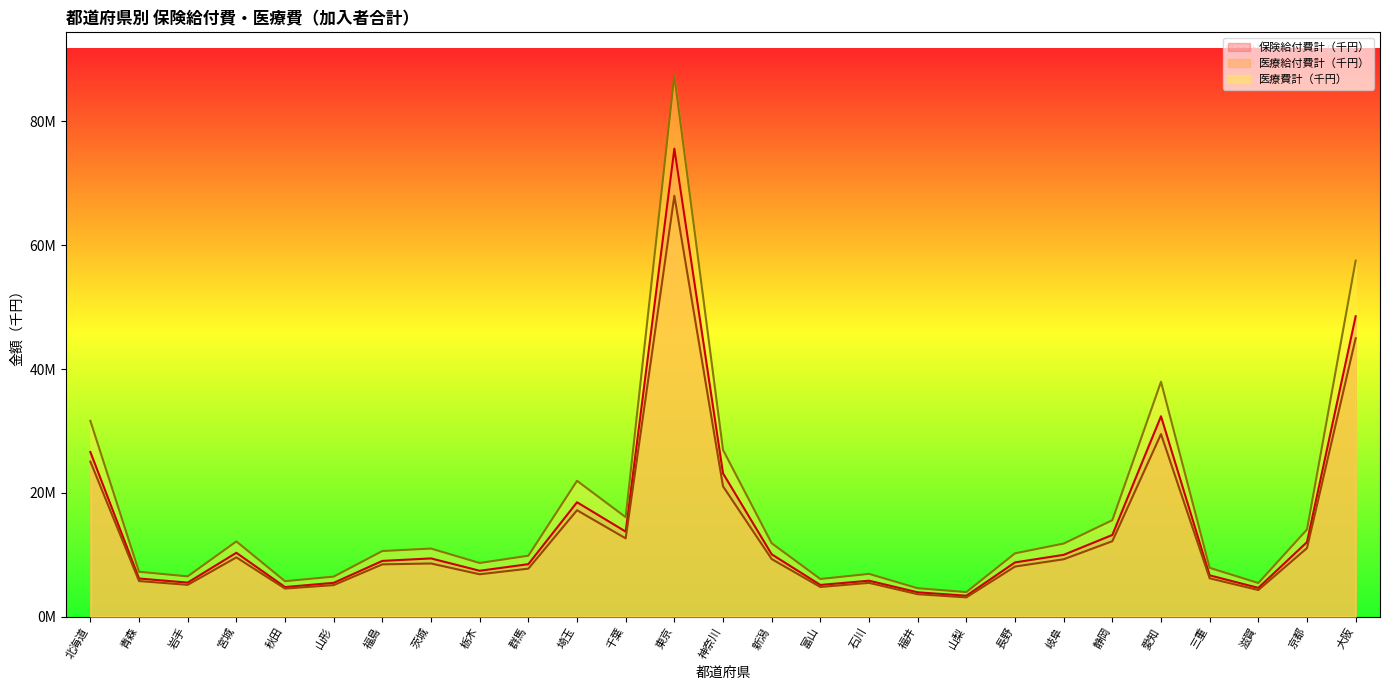

What is the difference between the maximum and minimum values in the 医療費計（千円） series?

83453222.3